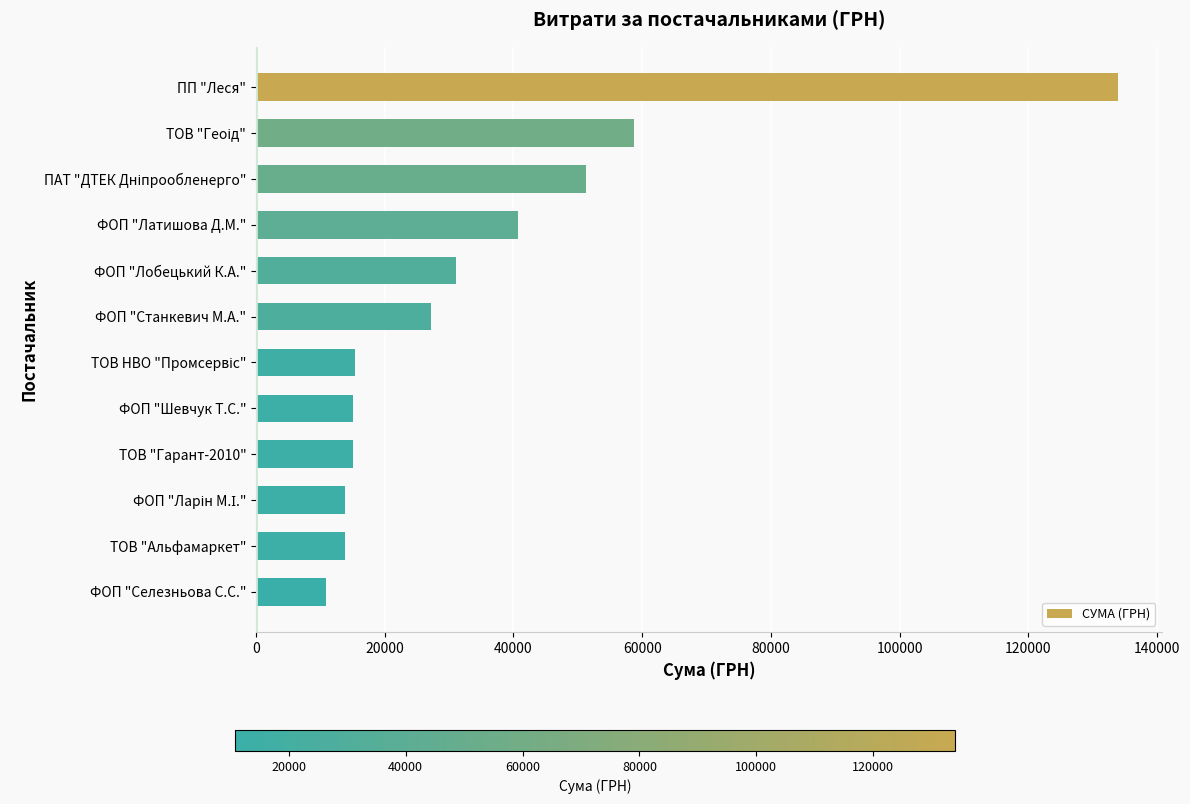

What is the average value?

35568.5